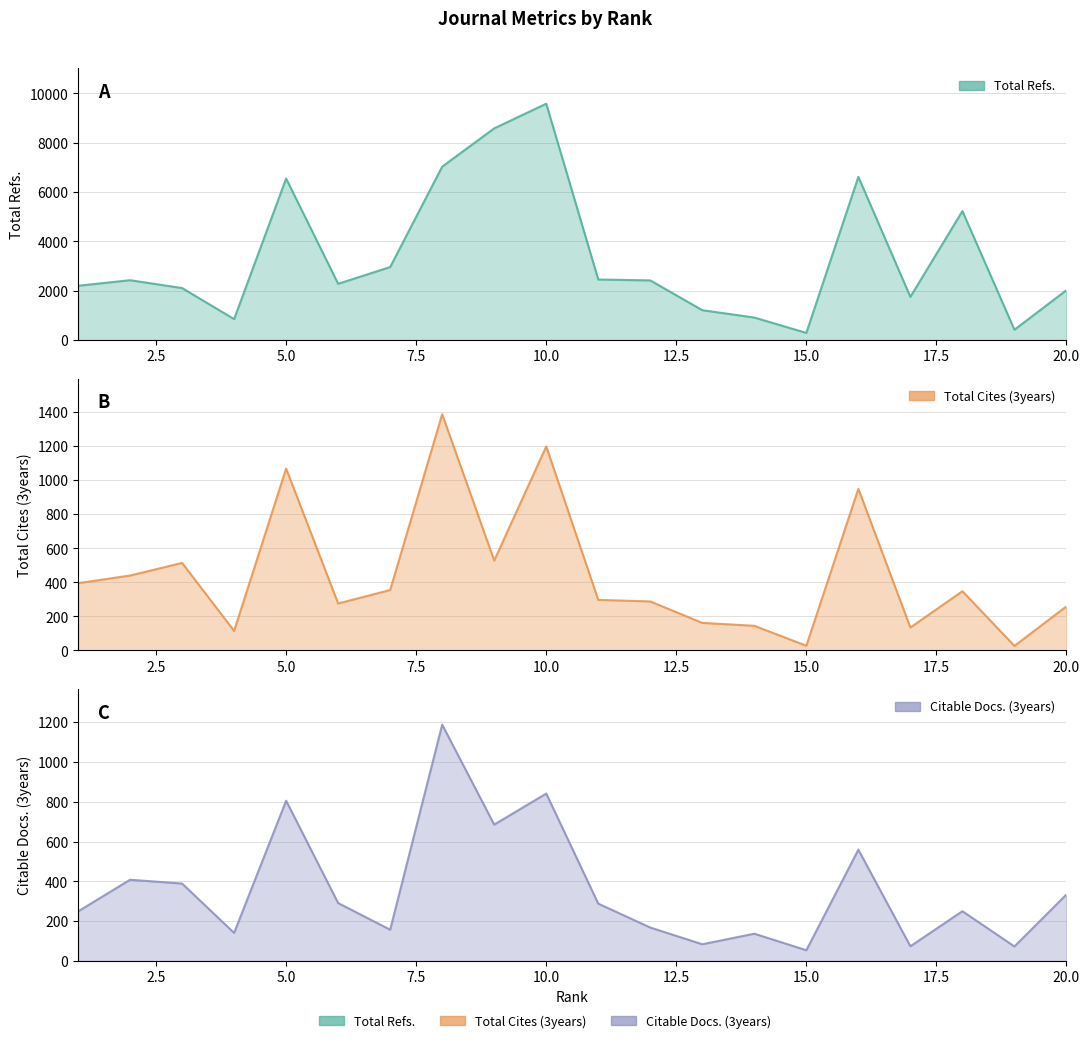

Rank the series by their maximum value, from highest to lowest.

Total Refs., Total Cites (3years), Citable Docs. (3years)